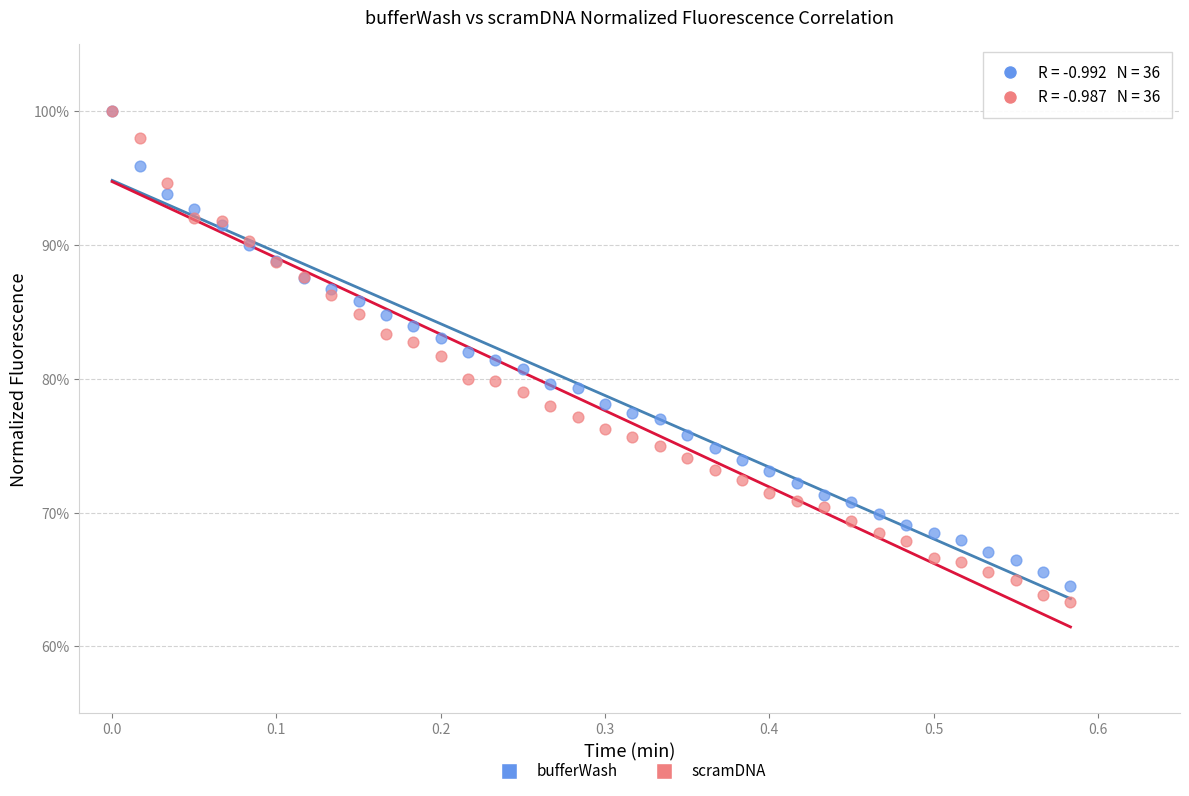

What are all the series names shown in the legend?

bufferWash, scramDNA